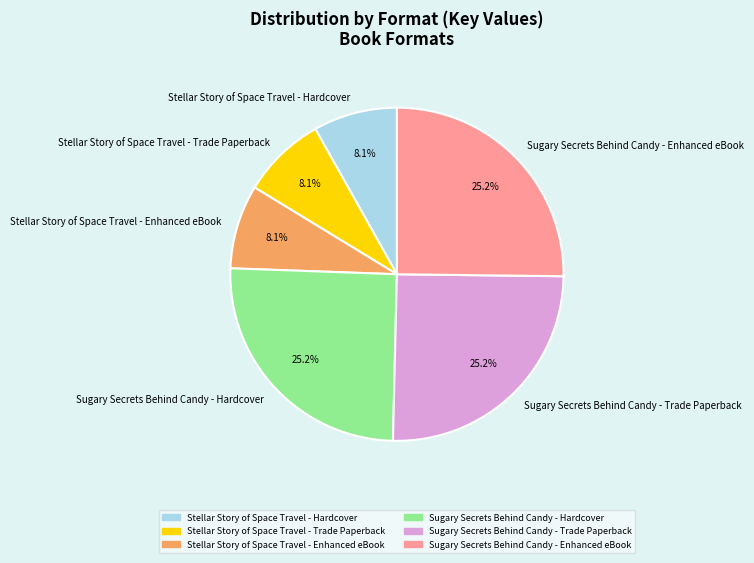

What is the total percentage of Stellar Story of Space Travel - Trade Paperback and Sugary Secrets Behind Candy - Trade Paperback?

33.3%